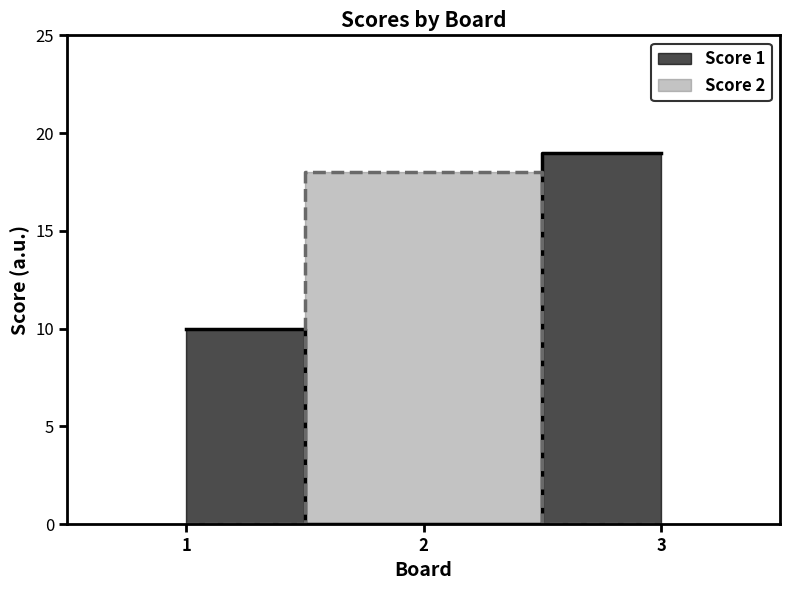

Is this an area chart (filled region under the line)?

No